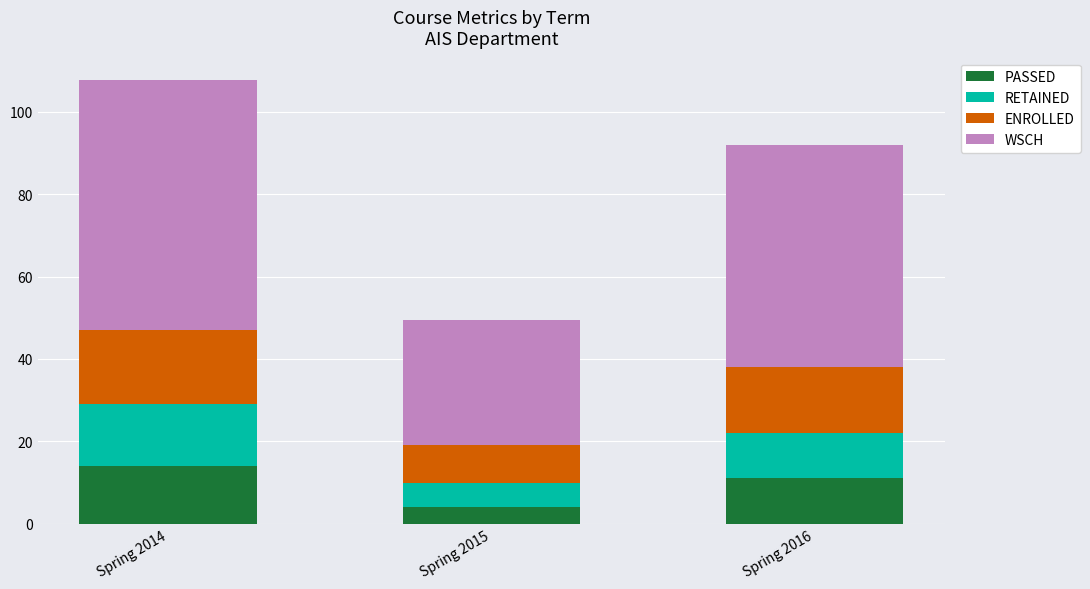

Which category has the lowest value in the PASSED series?

Spring 2015